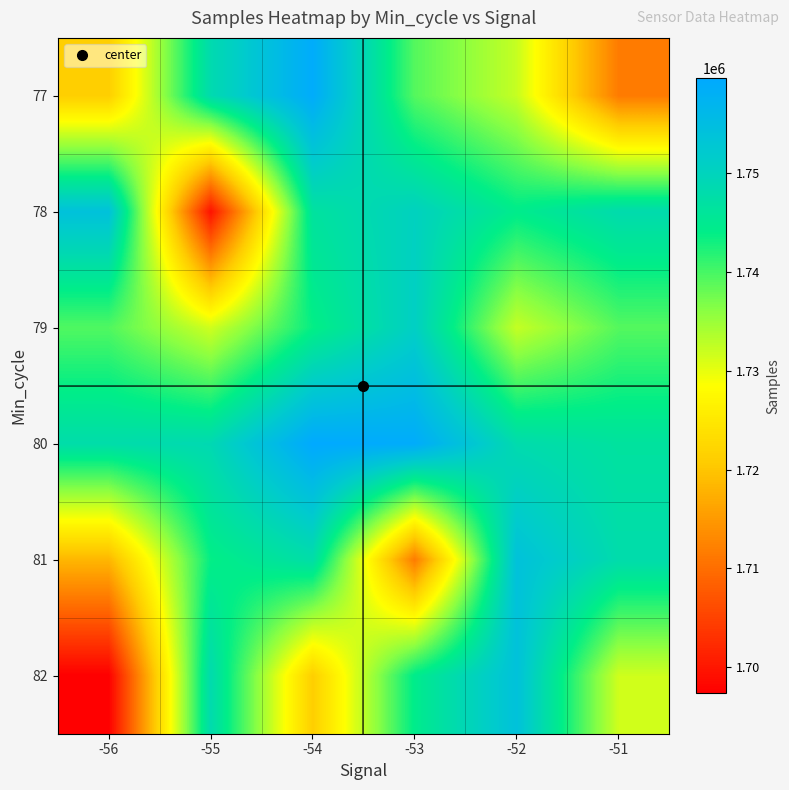

Reading left to right, transcribe all the data shown in this chart.

77: -56=1721197	-55=1748400	-54=1758994	-53=1739172	-52=1732291	-51=1711512
78: -56=1753964	-55=1699477	-54=1746577	-53=1750356	-52=1744459	-51=1748265
79: -56=1739401	-55=1731594	-54=1743775	-53=1750894	-52=1732291	-51=1739172
80: -56=1747907	-55=1748798	-54=1759617	-53=1758994	-52=1748265	-51=1746577
81: -56=1718292	-55=1743859	-54=1747684	-53=1711512	-52=1753964	-51=1748061
82: -56=1697356	-55=1748400	-54=1721197	-53=1744459	-52=1753964	-51=1731594